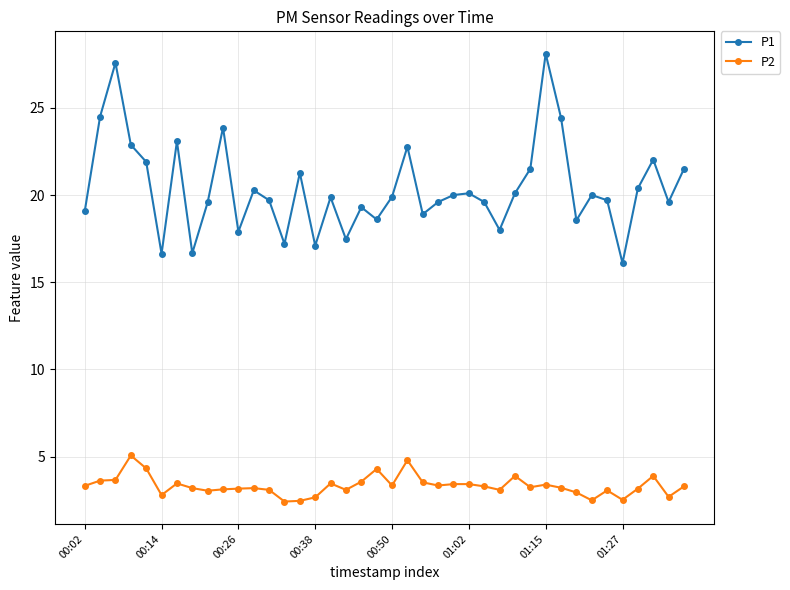

True or false: P2 has more than 0 interior local peaks.

True